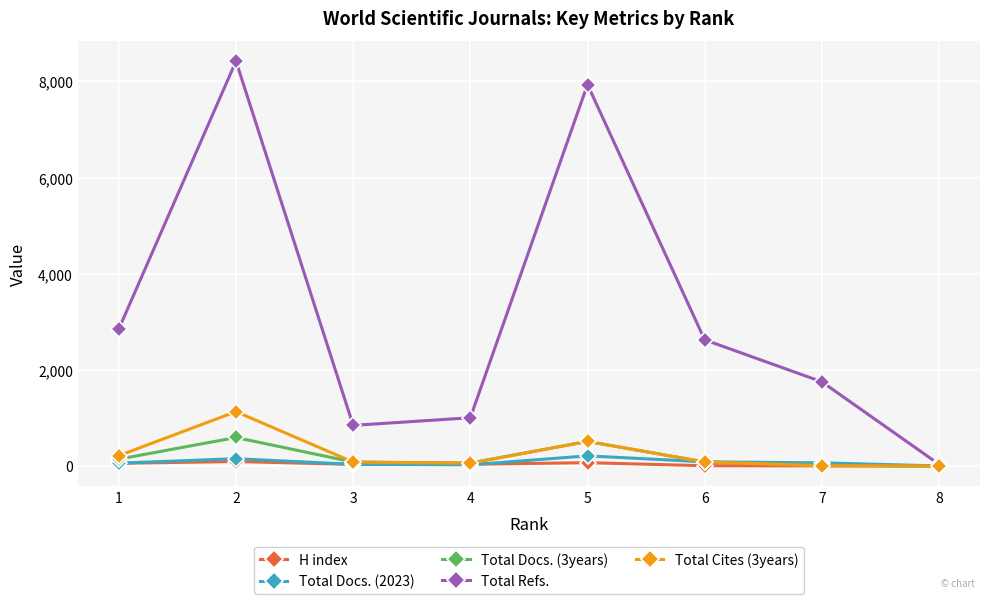

At which label does Total Docs. (3years) first exceed 84?

1